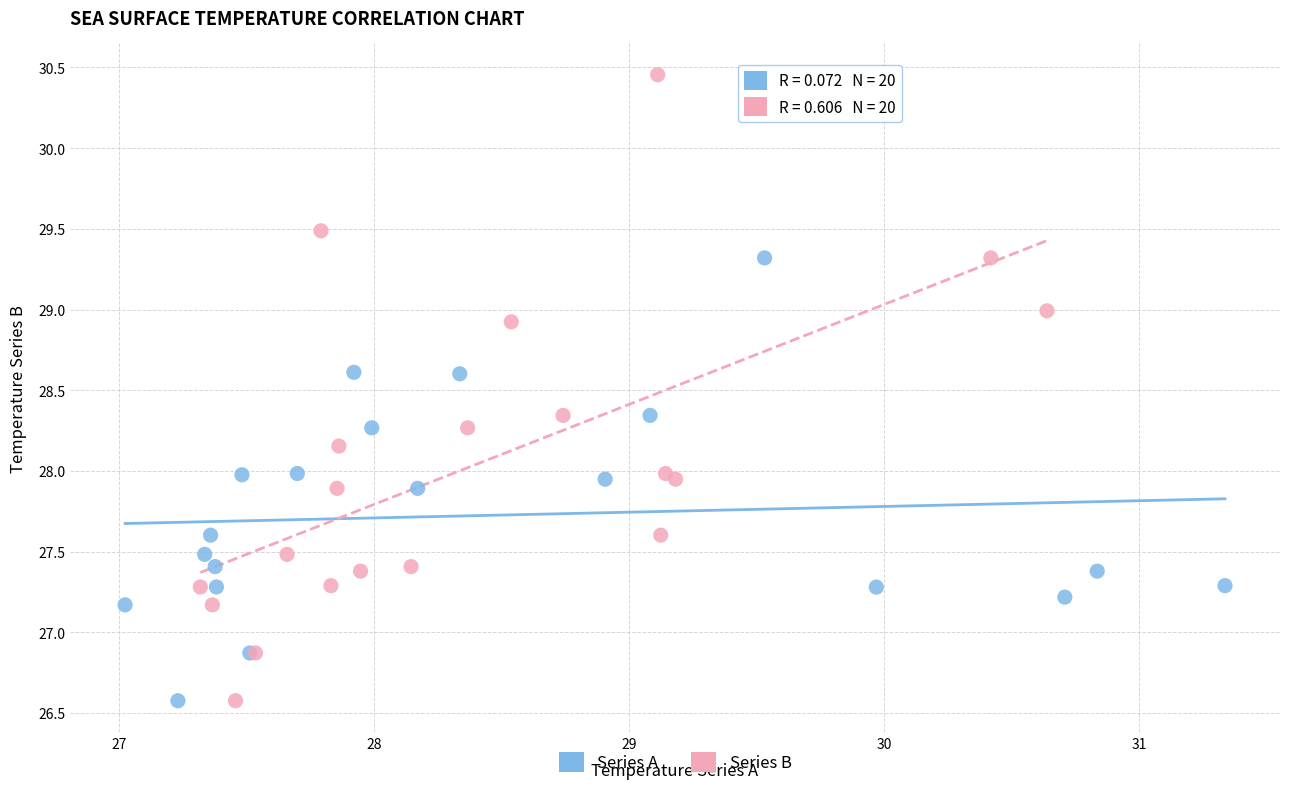

Which series reaches the maximum Y coordinate?

Series B